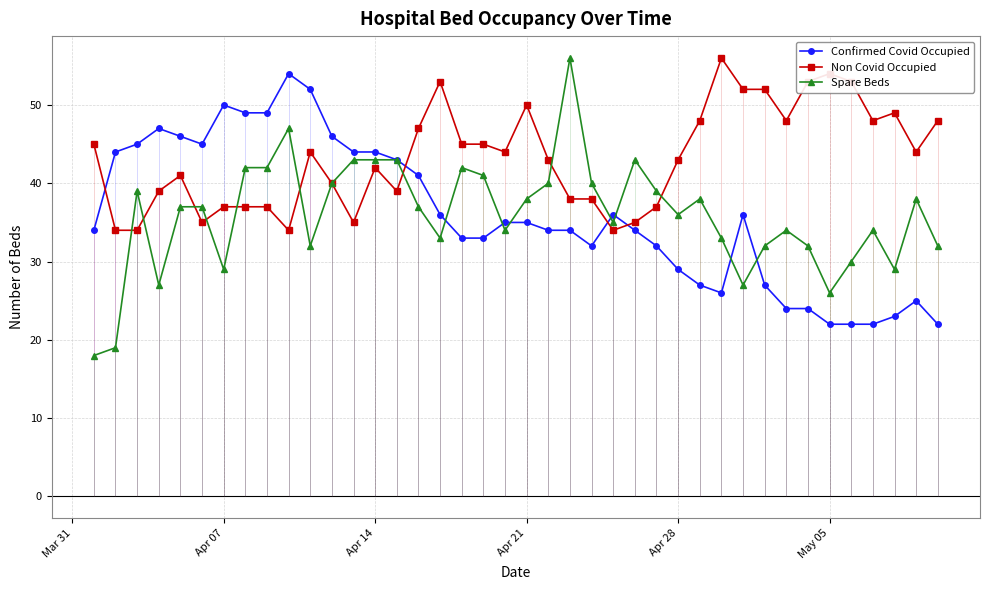

What is the maximum value for Non Covid Occupied?

56